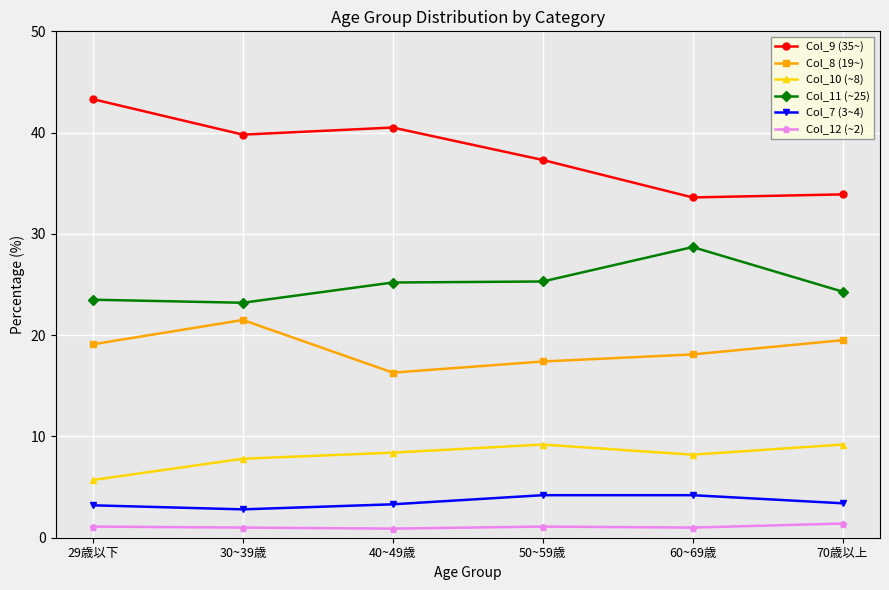

What is the label of the 2nd point from the right?

60~69歳